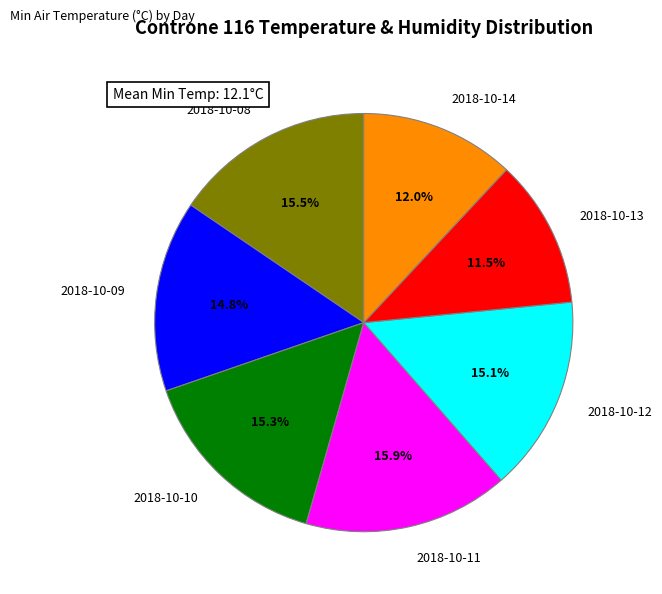

Does 2018-10-10 represent more than half of the total?

No